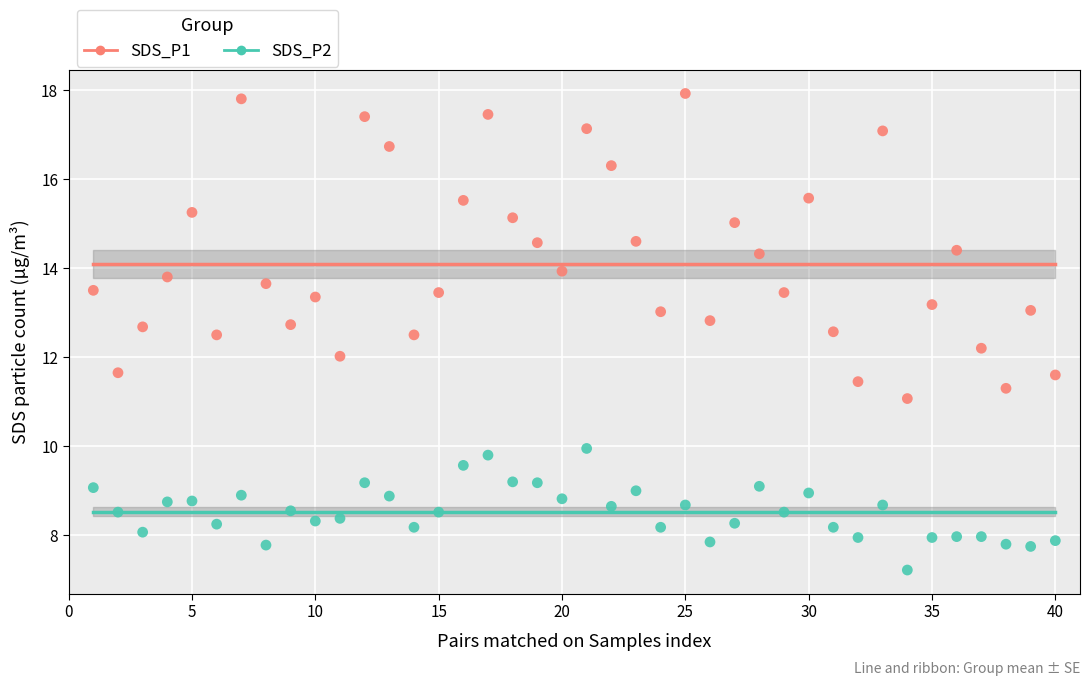

Which series reaches the minimum Y coordinate?

SDS_P2